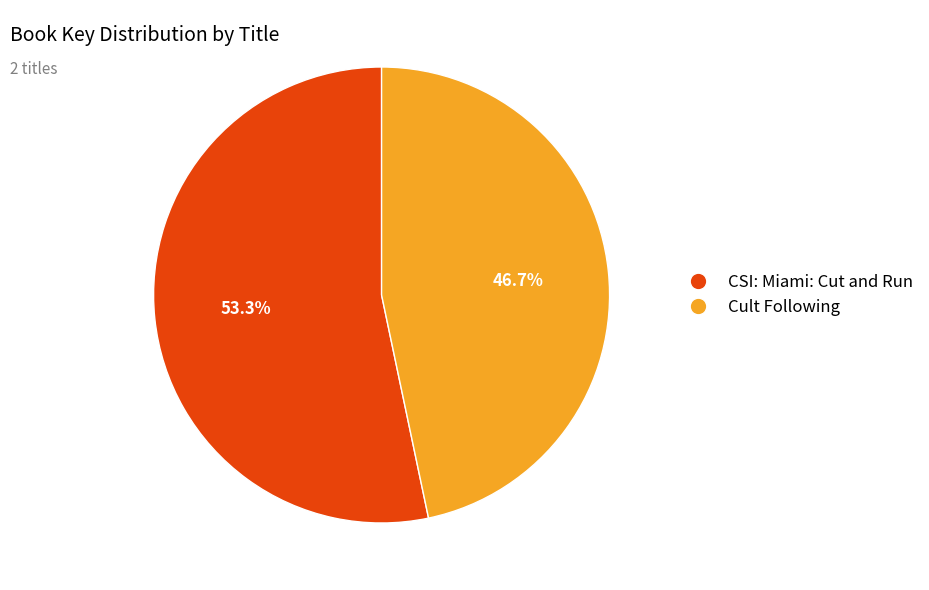

True or false: CSI: Miami: Cut and Run accounts for 53% of the total.

True